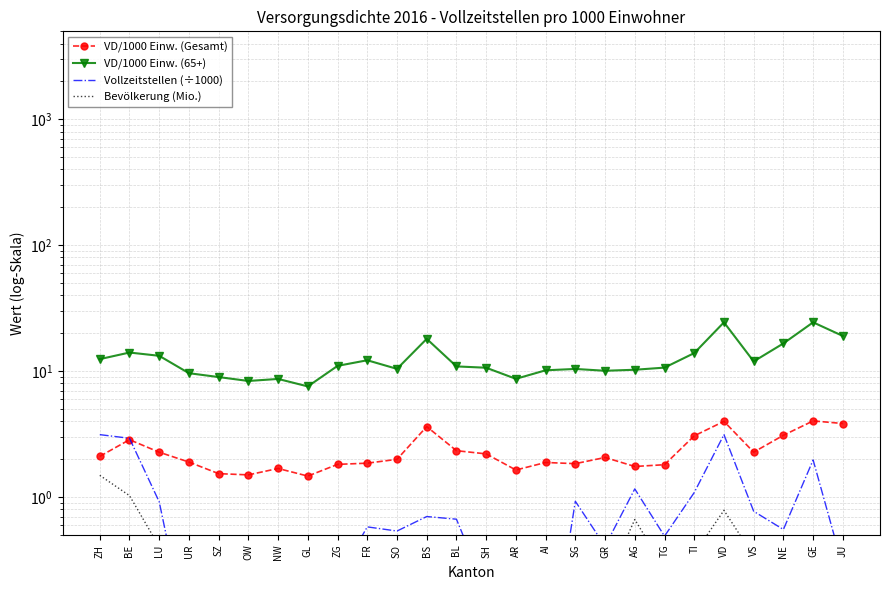

What position from the left is NW?

7